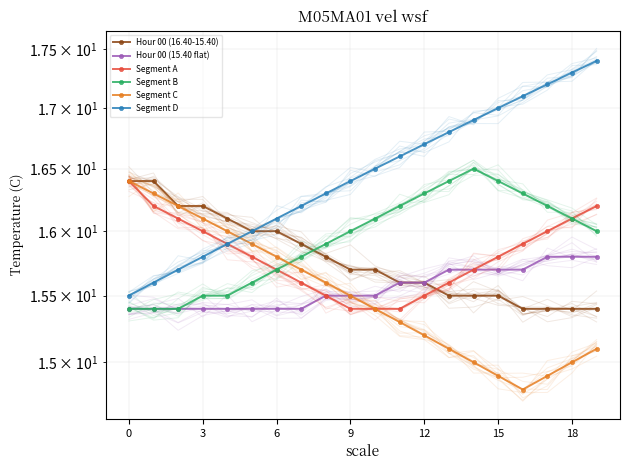

What is the label of the 1st point from the right?

19